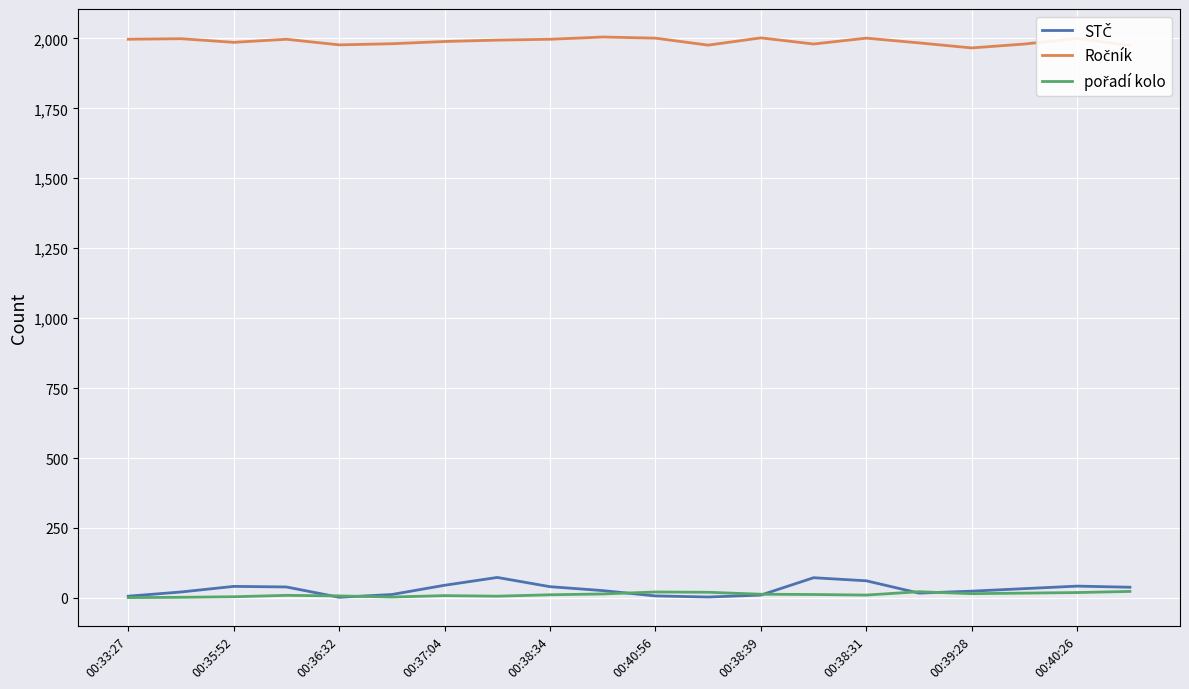

Count the number of categories in the chart.

20